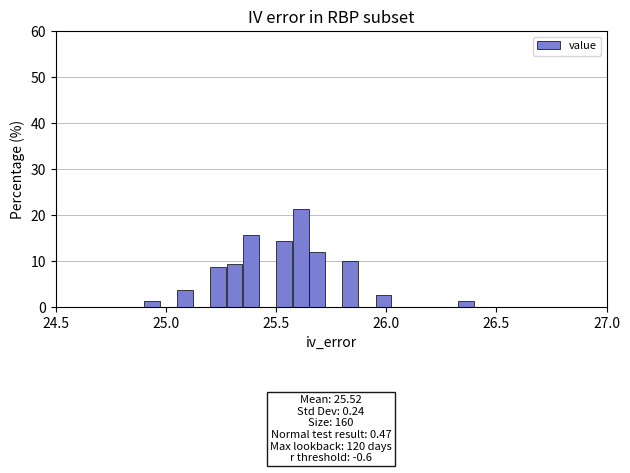

Around what value on the x-axis is the tallest bar? Give the approximate position of its centre, as read against the axis.

25.60